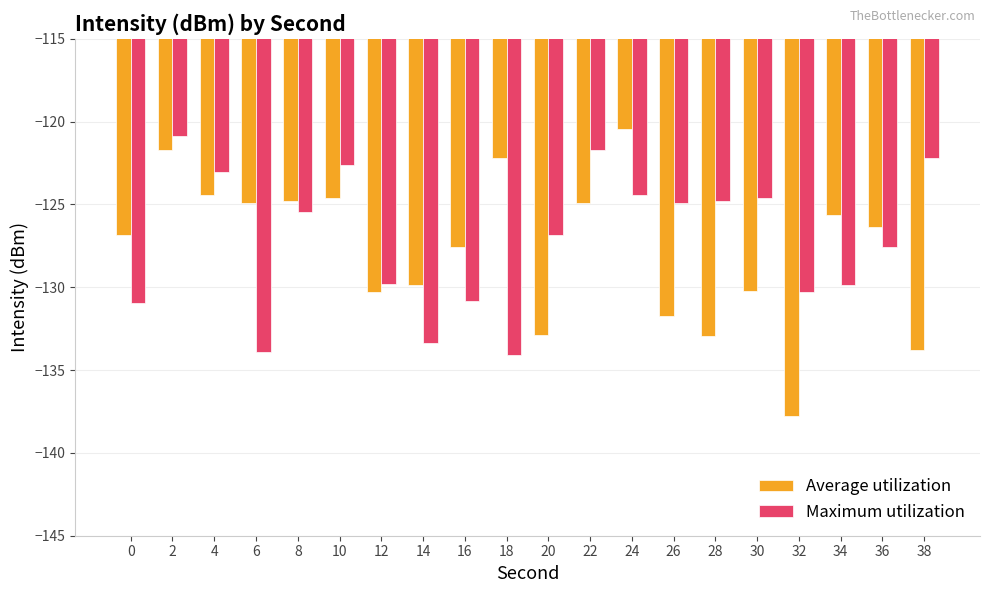

The value of Average utilization at 38 is -33.4. True or false?

False